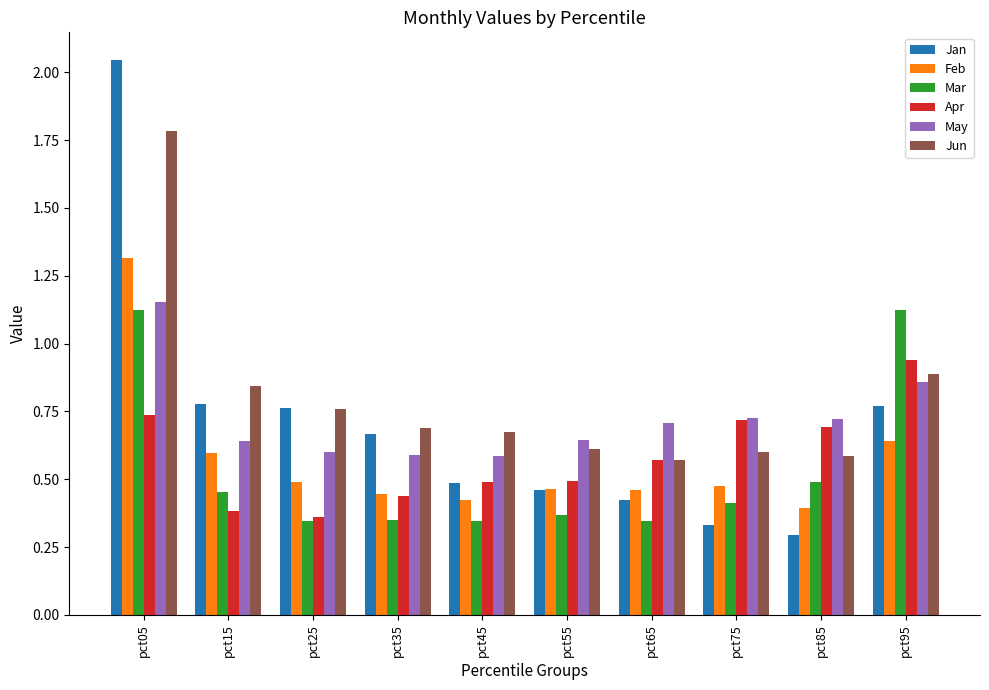

What is the maximum value for Jun?

1.8